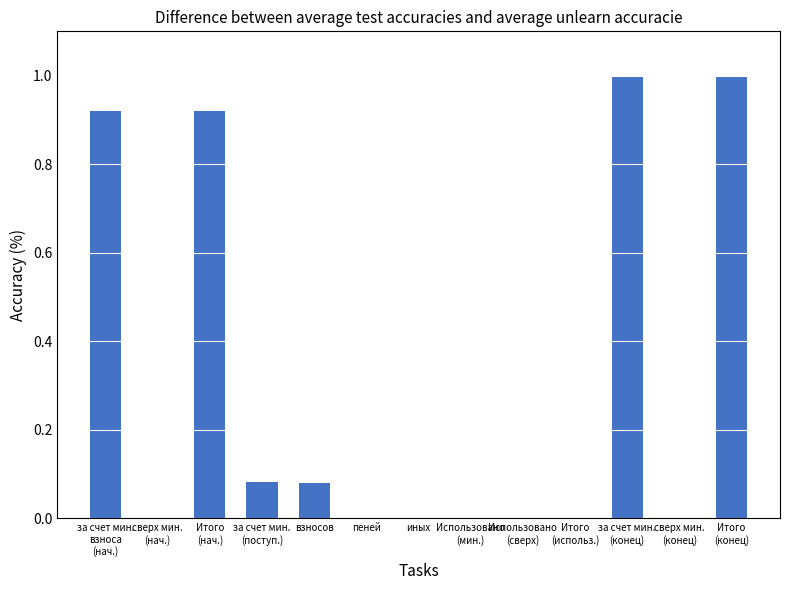

How many categories are shown in the chart?

13